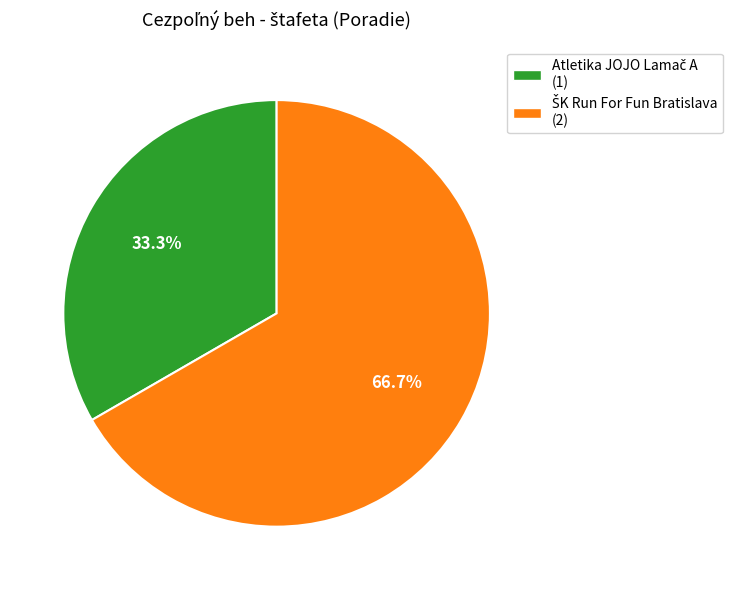

Is there a majority slice in this chart?

Yes